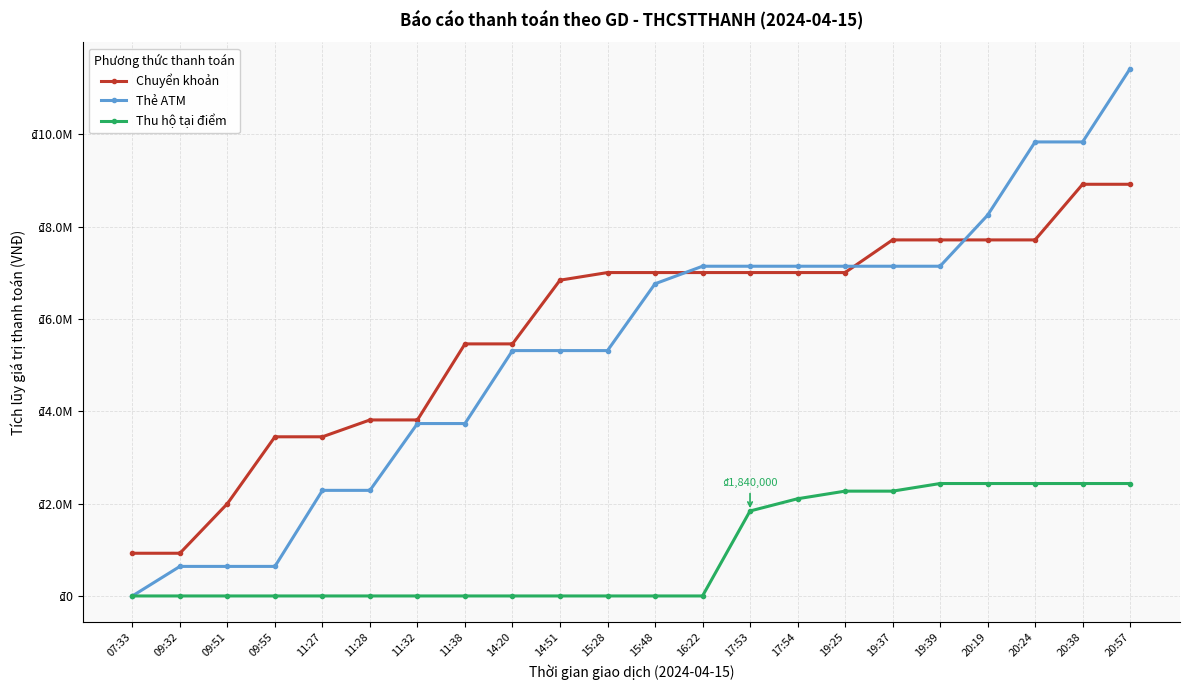

What is the difference between the highest and lowest values at 20:24?

7398000